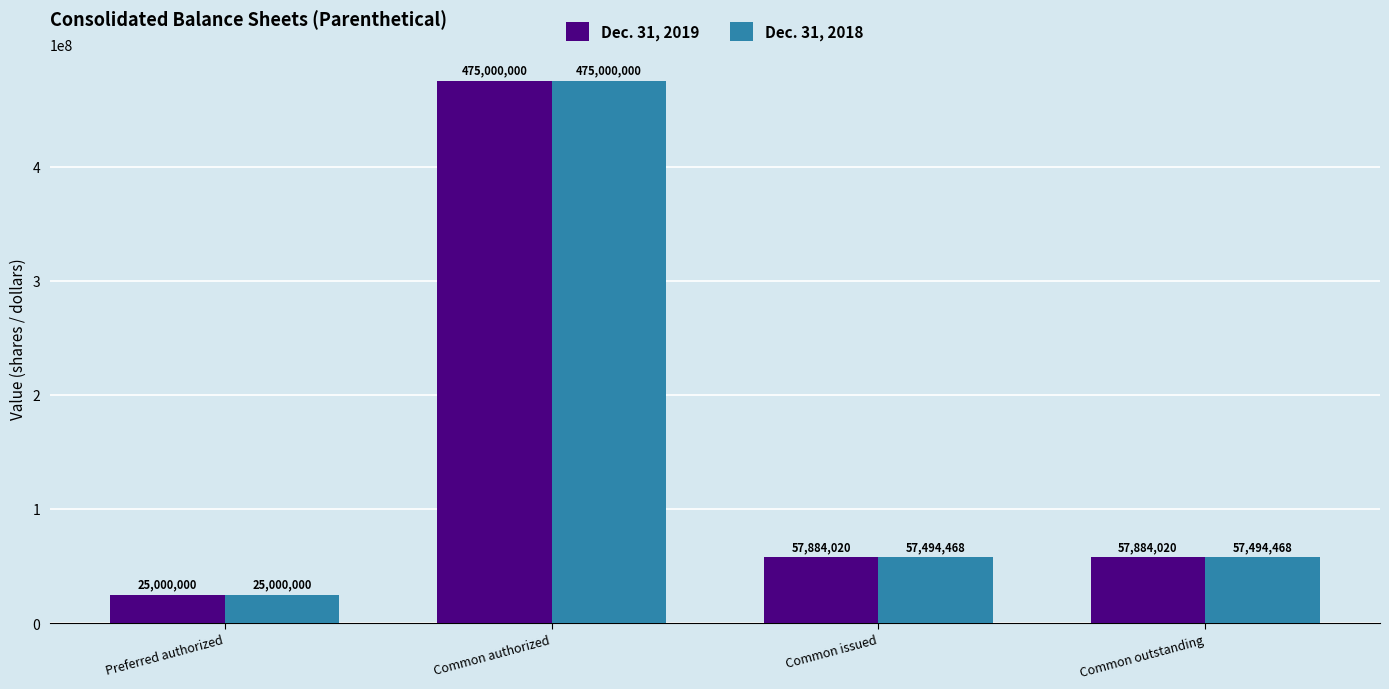

What is the label of the 3rd bar from the right?

Common authorized